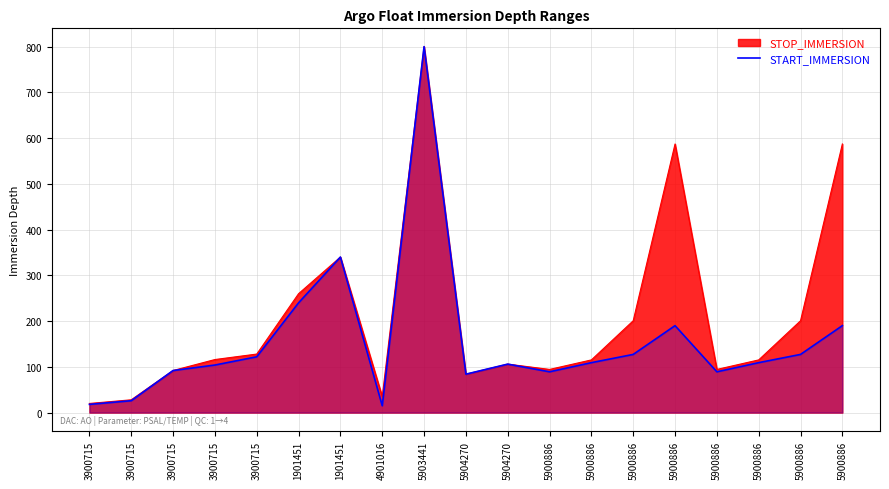

The value at 5900886 is 259.3. True or false?

False